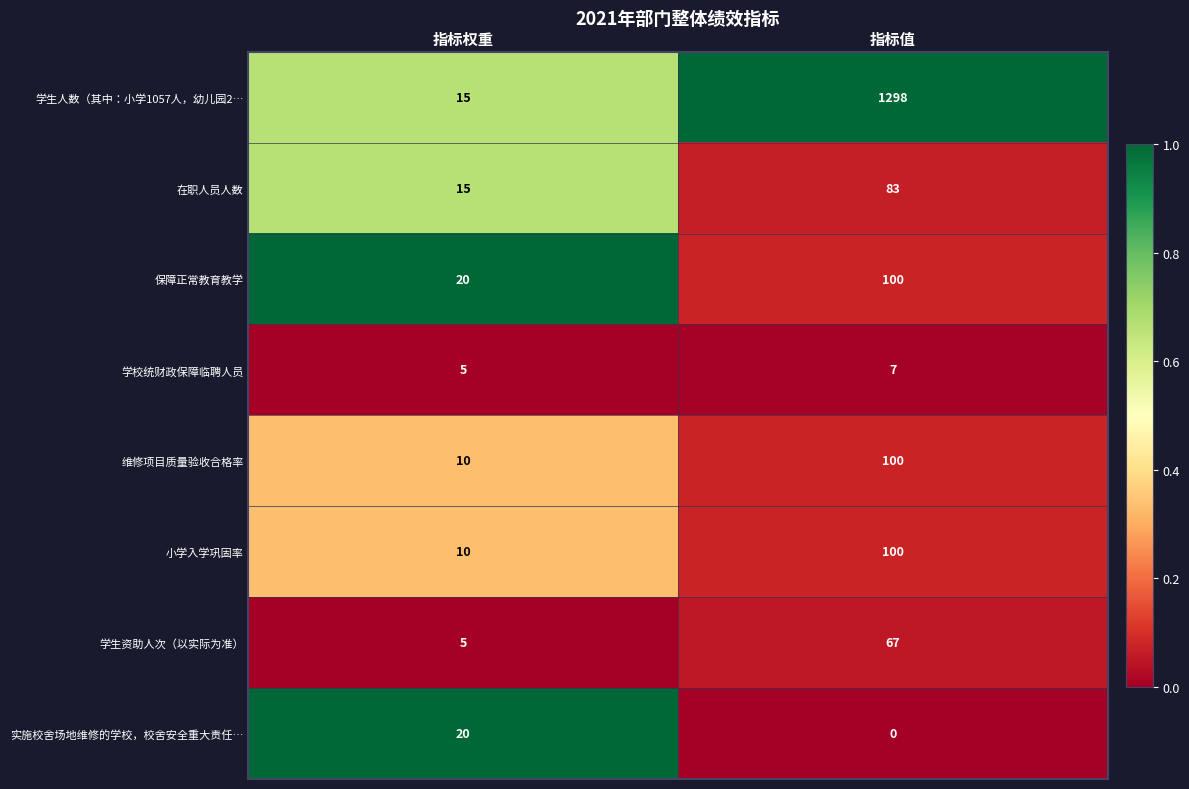

Reading left to right, transcribe all the data shown in this chart.

学生人数（其中：小学1057人，幼儿园2…: 指标权重=15	指标值=1298
在职人员人数: 指标权重=15	指标值=83
保障正常教育教学: 指标权重=20	指标值=100
学校统财政保障临聘人员: 指标权重=5	指标值=7
维修项目质量验收合格率: 指标权重=10	指标值=100
小学入学巩固率: 指标权重=10	指标值=100
学生资助人次（以实际为准）: 指标权重=5	指标值=67
实施校舍场地维修的学校，校舍安全重大责任…: 指标权重=20	指标值=0